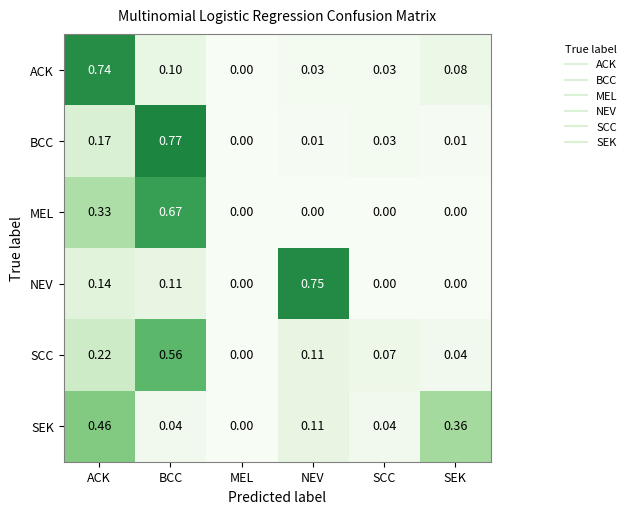

Rank the series at ACK from lowest to highest value.

NEV, BCC, SCC, MEL, SEK, ACK